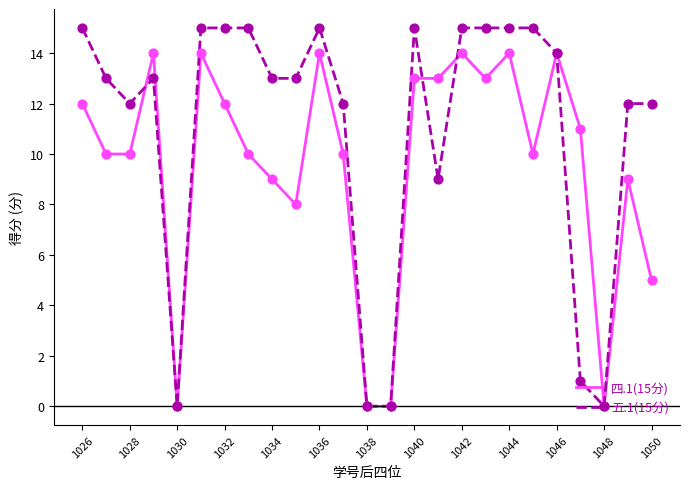

Which series has the largest total across all categories?

五.1(15分)